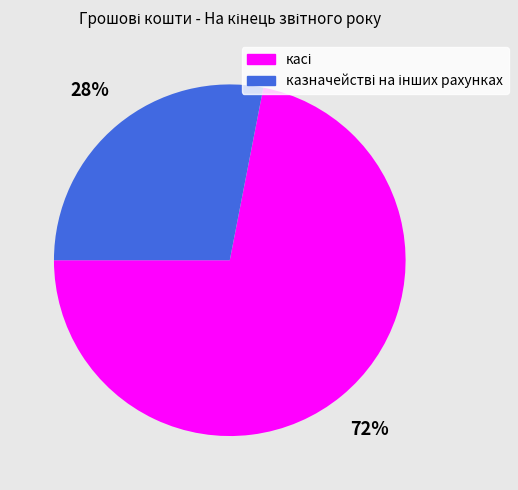

To the nearest percent, what is the difference between the largest and smallest slice percentages?

44%